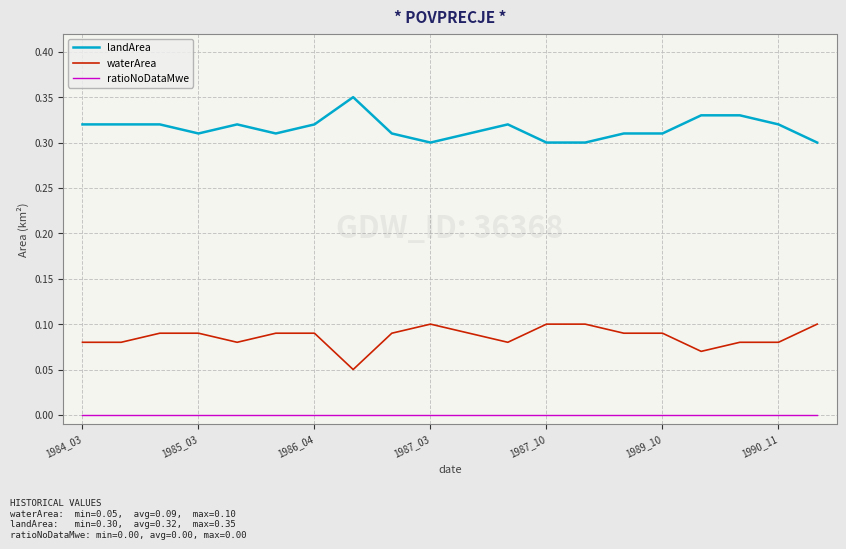

List the series in order of their overall mean, lowest first.

ratioNoDataMwe, waterArea, landArea